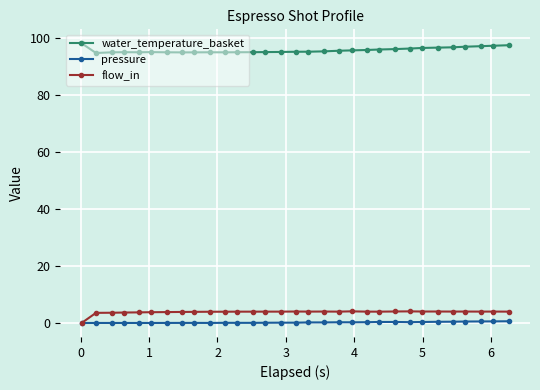

What is the value of the flow_in point at the 21st from the left?

4.0